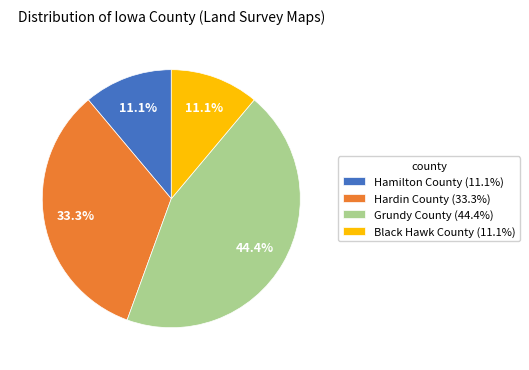

Do Black Hawk County (11.1%) and Grundy County (44.4%) together represent more than half of the pie?

Yes